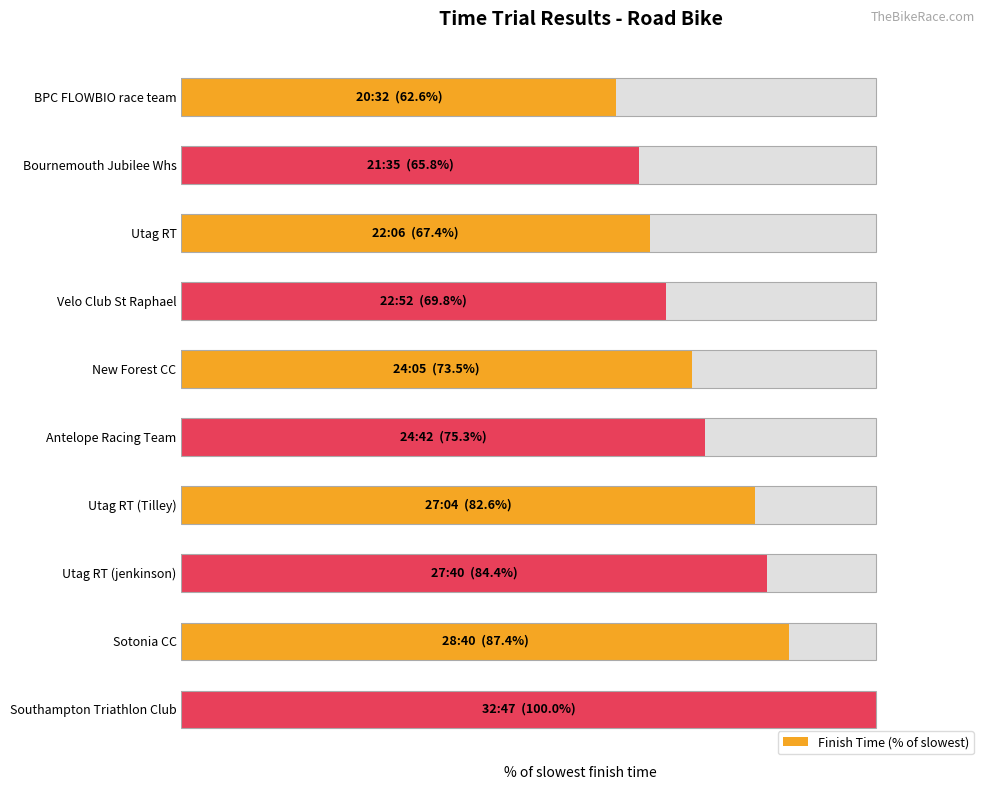

What is the maximum value shown in the chart?

100.0